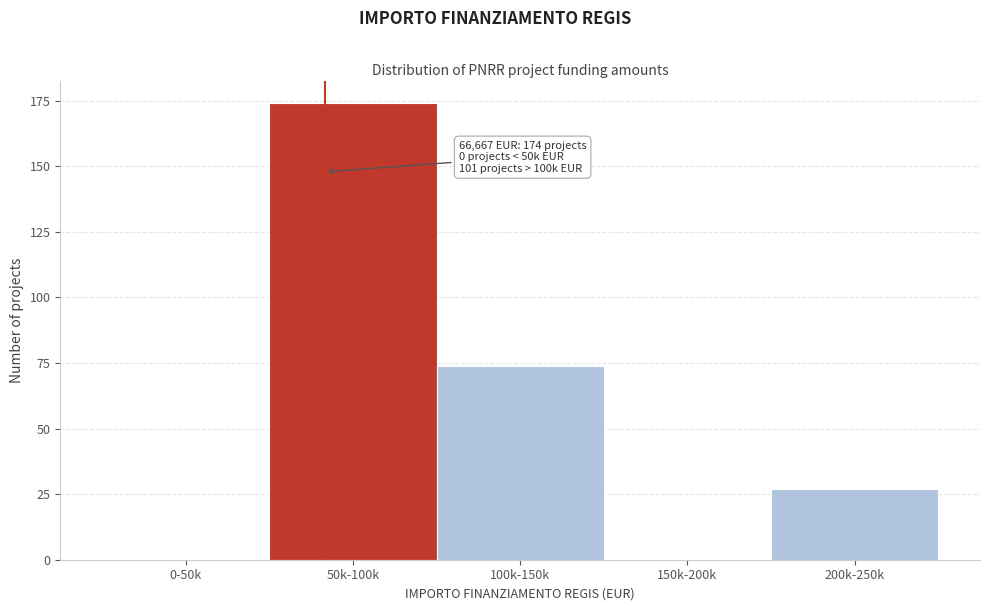

Reading right to left, what are all the values shown in this chart?

200k-250k=27	150k-200k=0	100k-150k=74	50k-100k=174	0-50k=0